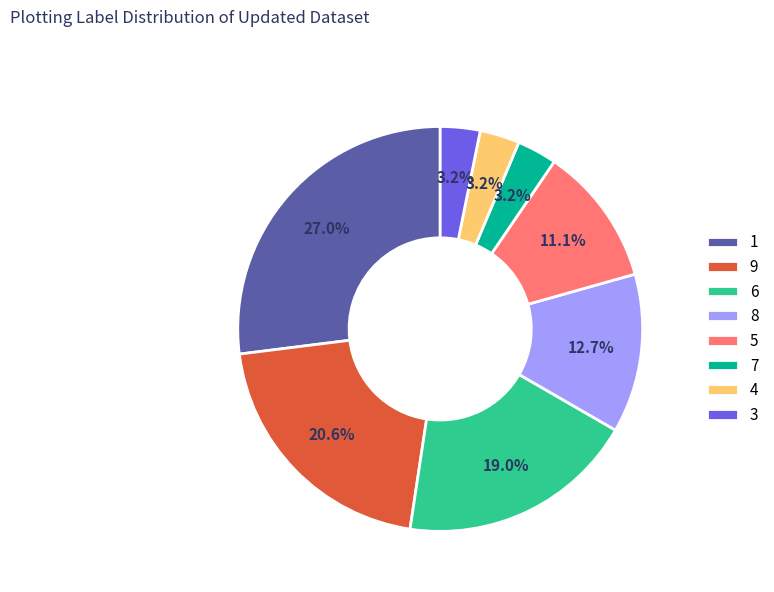

What percentage is the 5 slice, to the nearest percent?

11%